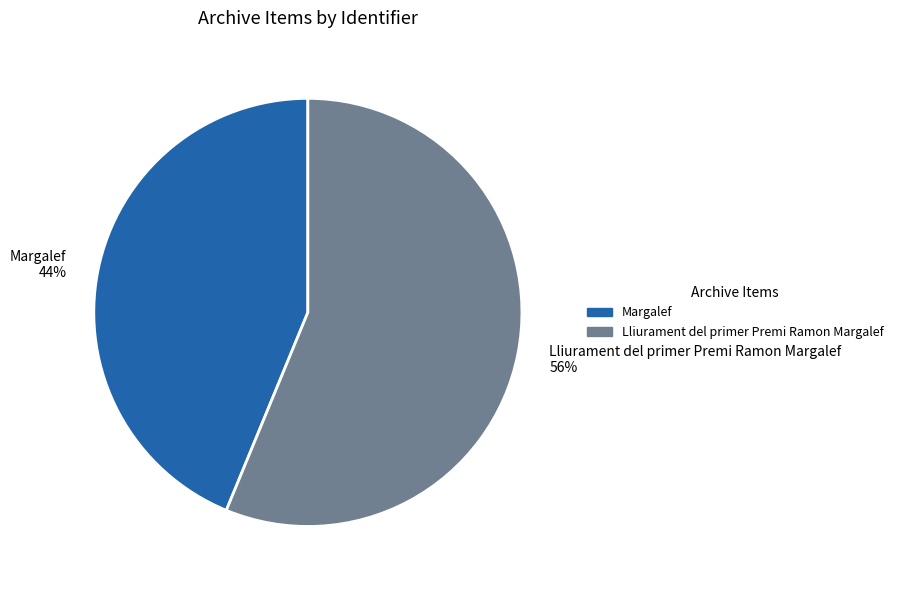

Approximately how many times larger is the value at Lliurament del primer Premi Ramon Margalef compared to Margalef?

1.3